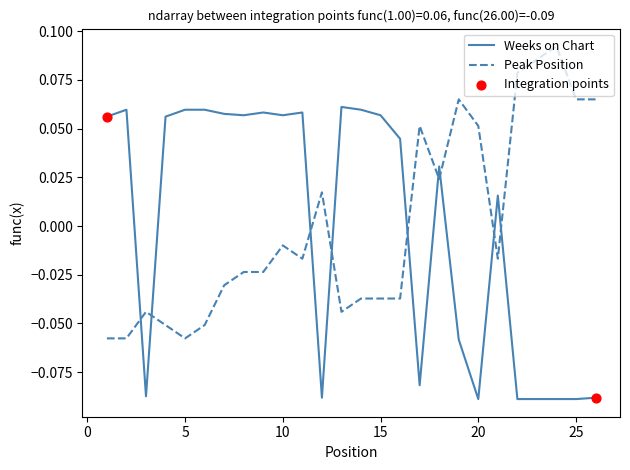

Which series ends up on top after the final intersection of Weeks on Chart and Peak Position?

Peak Position